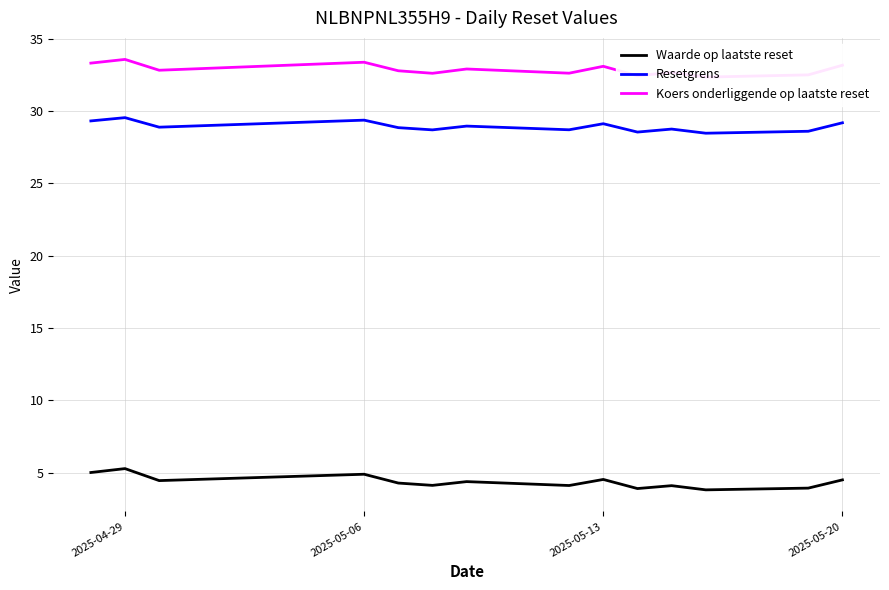

True or false: Waarde op laatste reset and Resetgrens intersect in this chart.

False